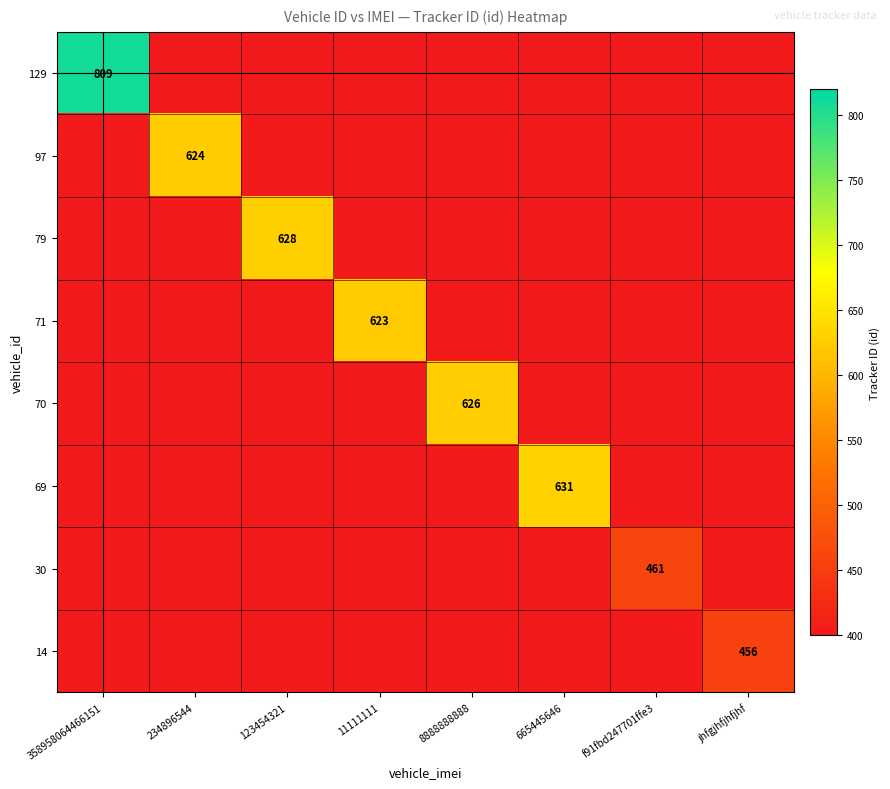

The 14 series shows 152 at jhfgjhfjhfjhf. True or false?

False